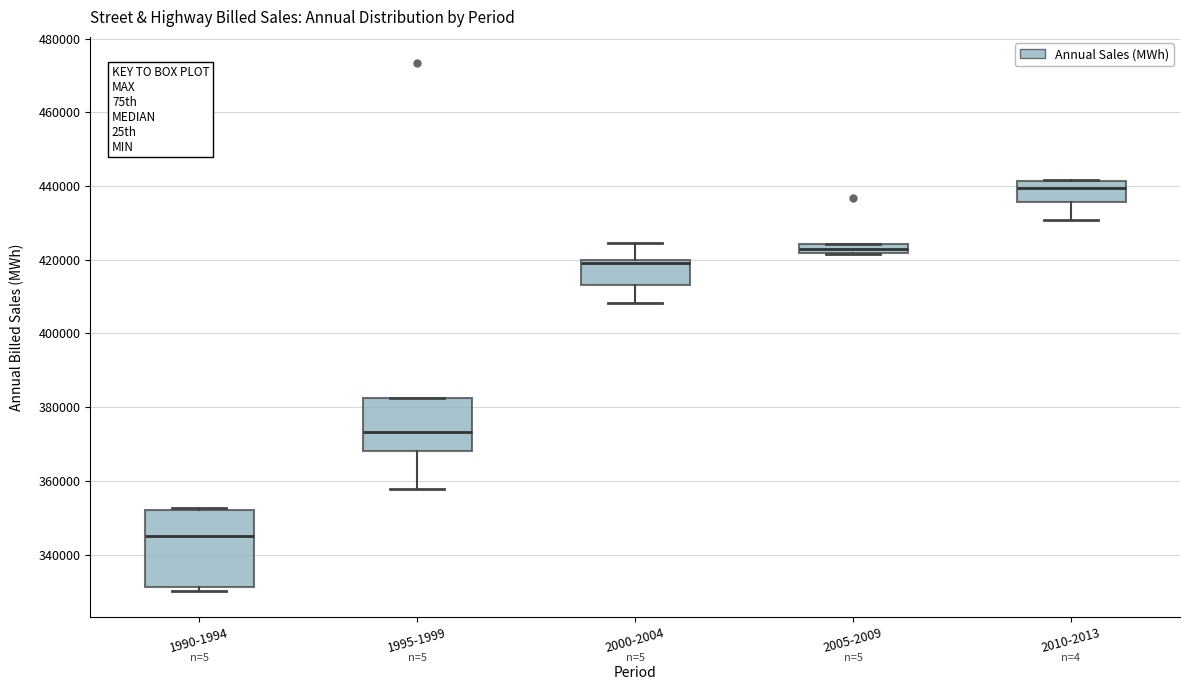

Which box is the tallest, from its lower edge to its upper edge?

1990-1994